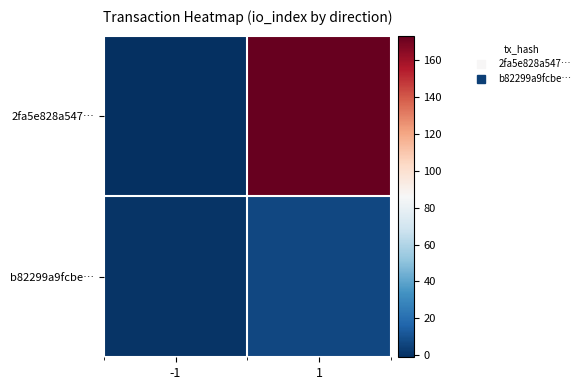

What is the total value across all series at 1?

180